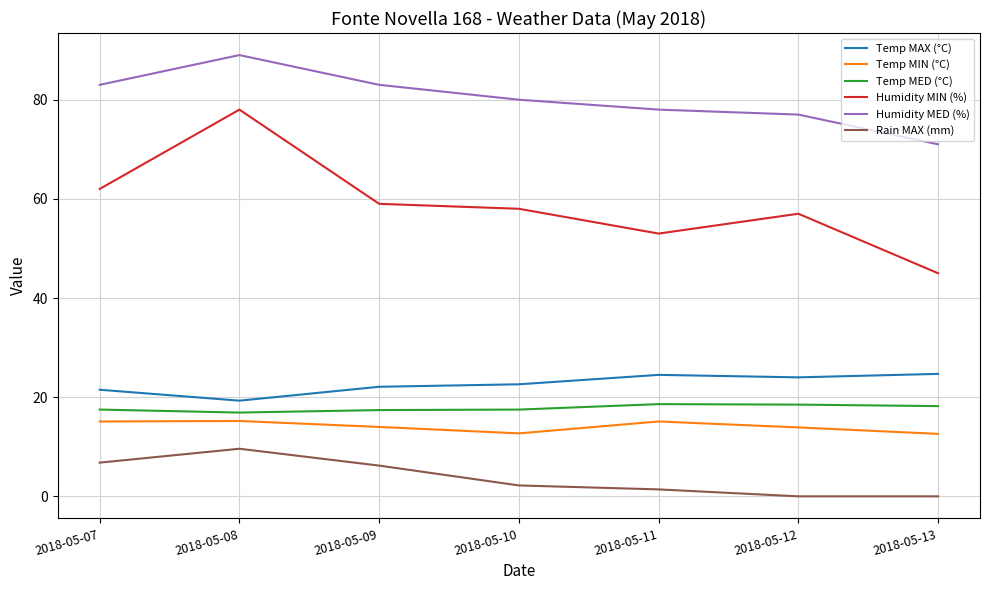

True or false: Rain MAX (mm) and Temp MED (°C) intersect in this chart.

False